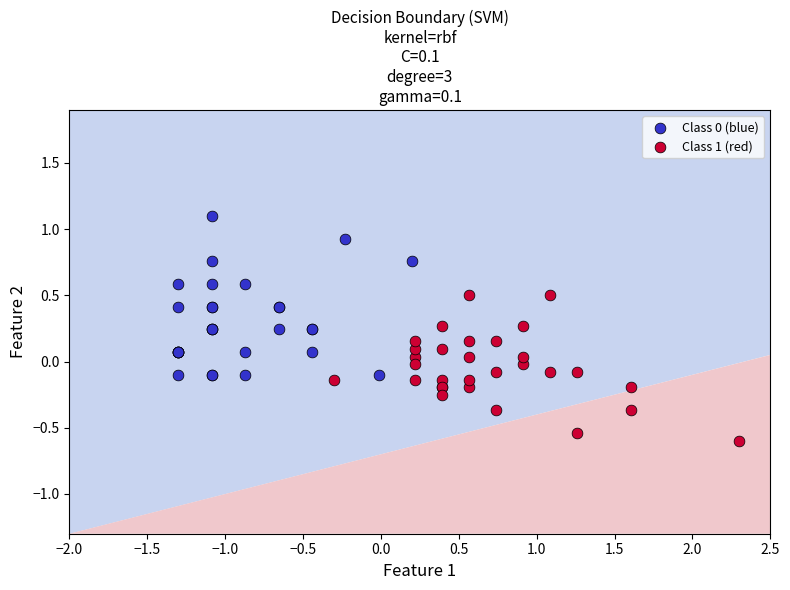

Which series contains the lowest Y value?

Class 1 (red)